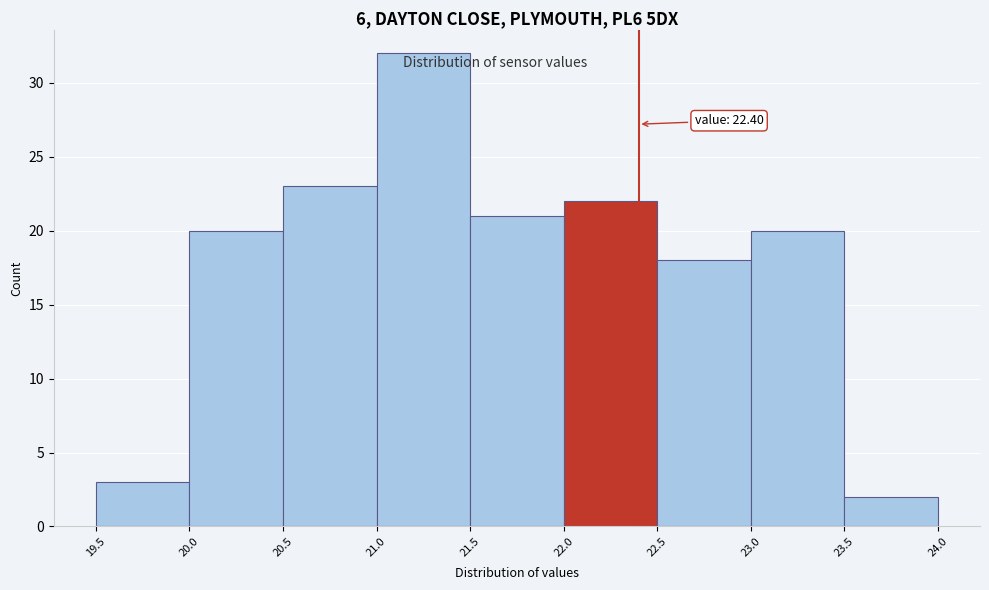

Which range on the x-axis has the tallest bar?

21.0 to 21.5